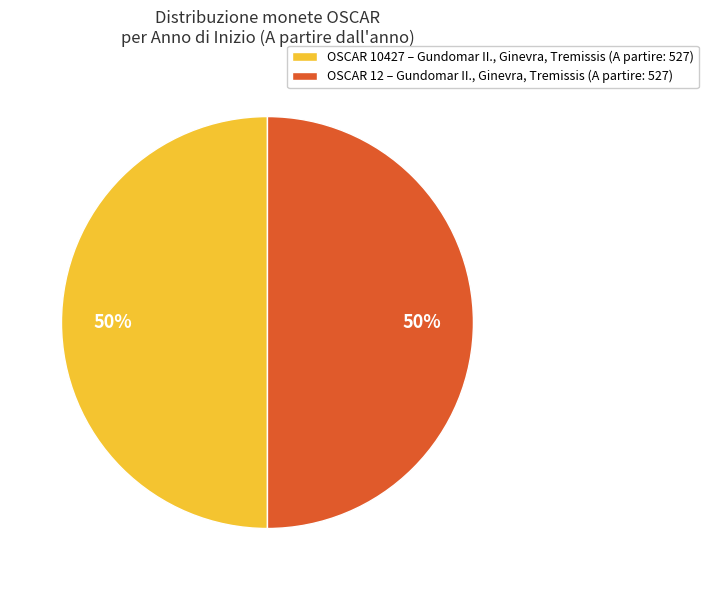

True or false: OSCAR 12 – Gundomar II., Ginevra, Tremissis (A partire: 527) accounts for 50% of the total.

True